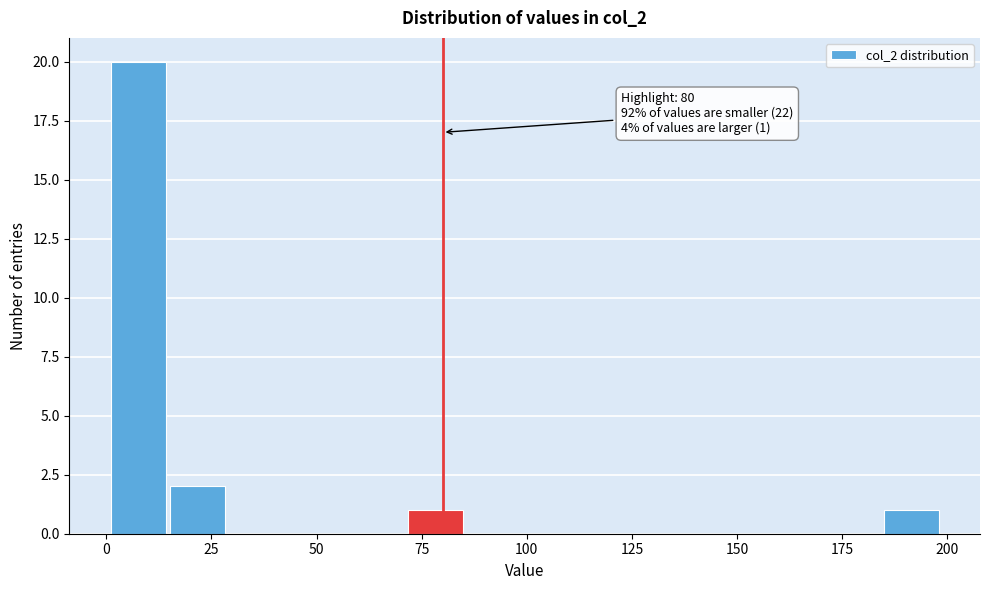

Read against the x-axis, roughly where is the centre of the tallest bar?

10